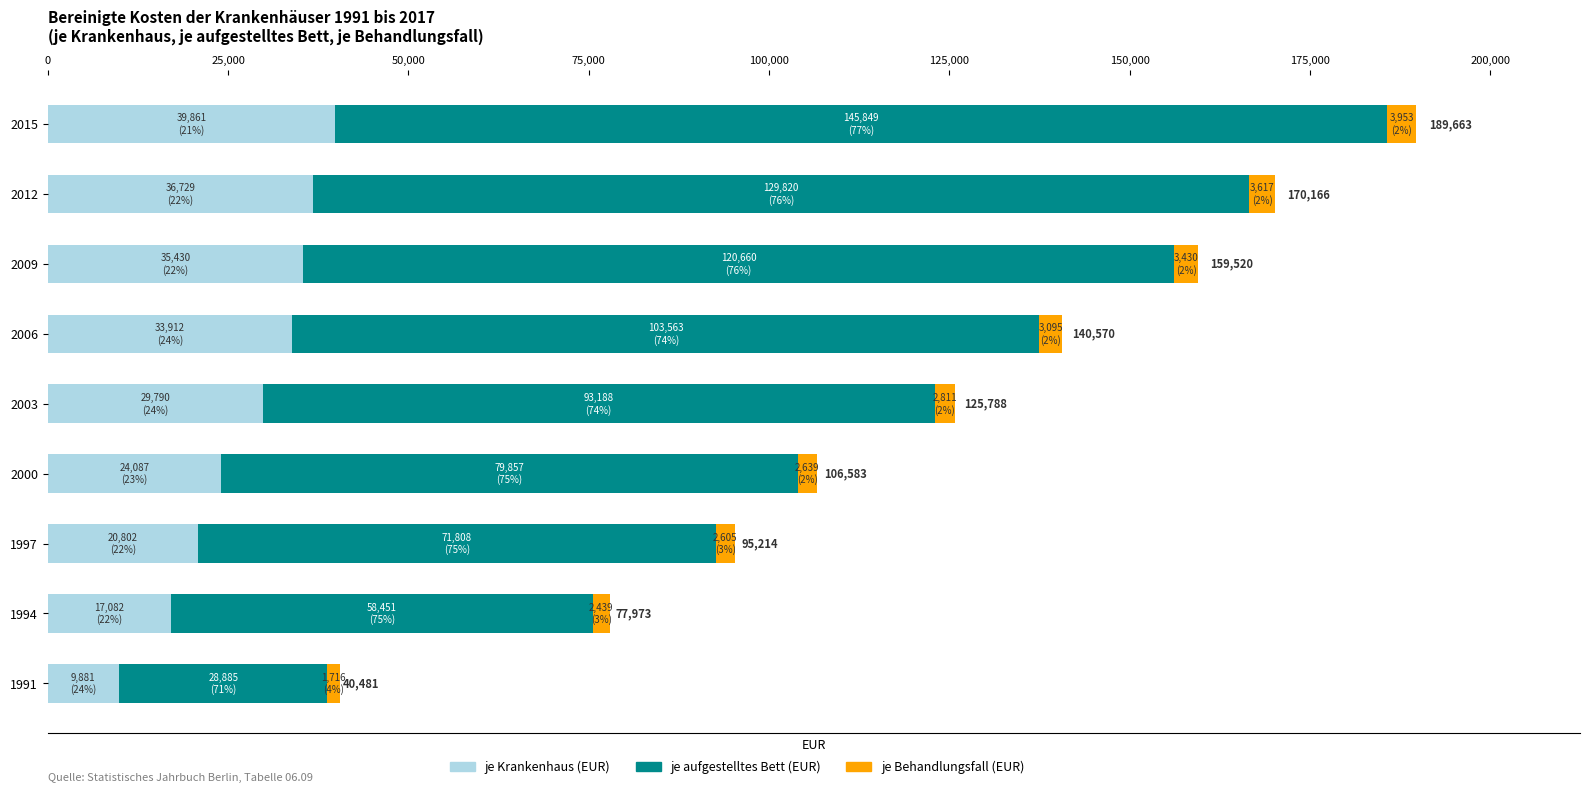

At which category is the sum across all series the highest?

2015